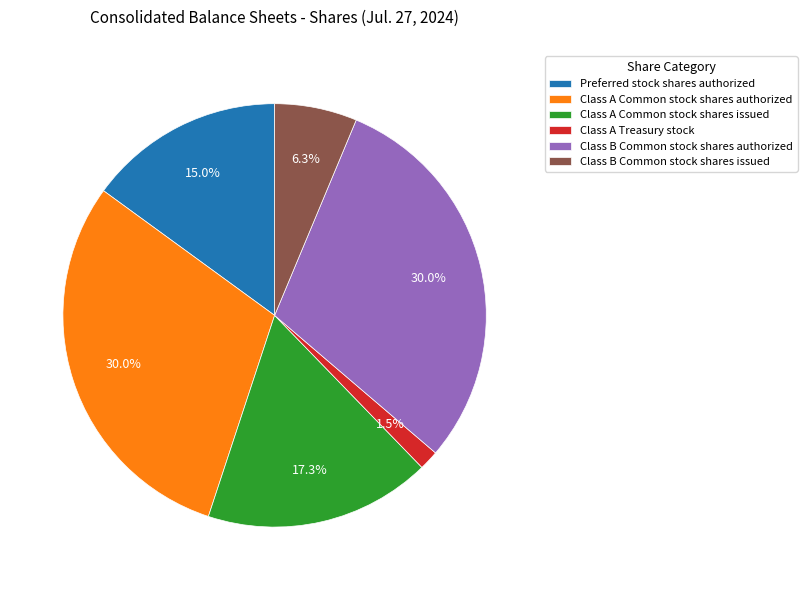

True or false: Class A Common stock shares issued accounts for 24% of the total.

False